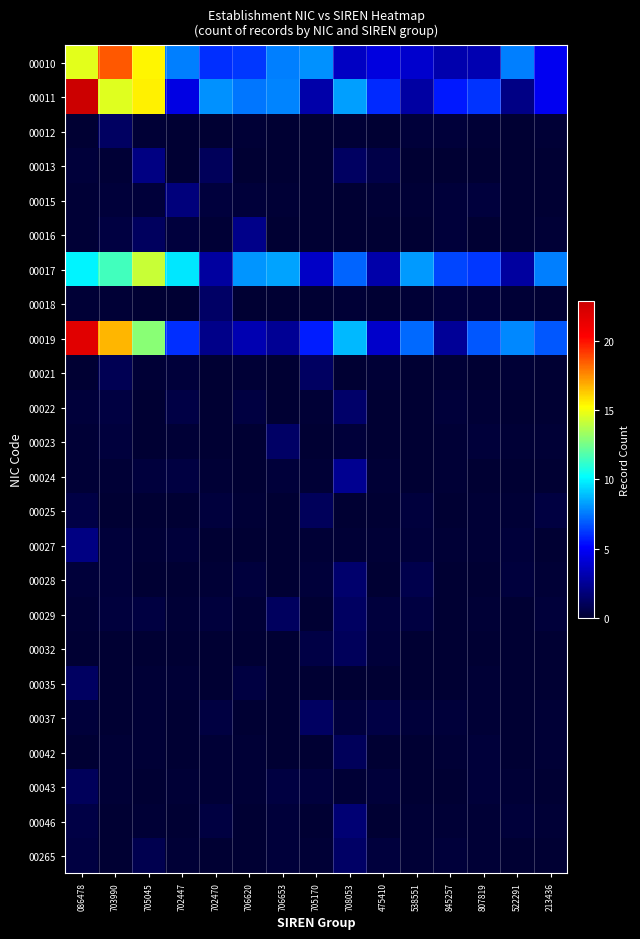

What is the spread (max minus min) of values at 538551?

8.1